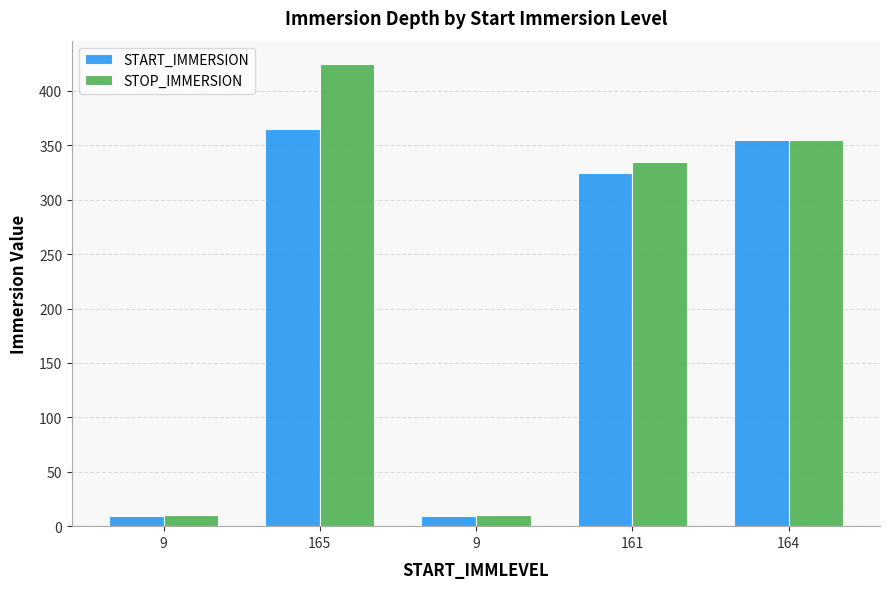

What are all the series names shown in the legend?

START_IMMERSION, STOP_IMMERSION